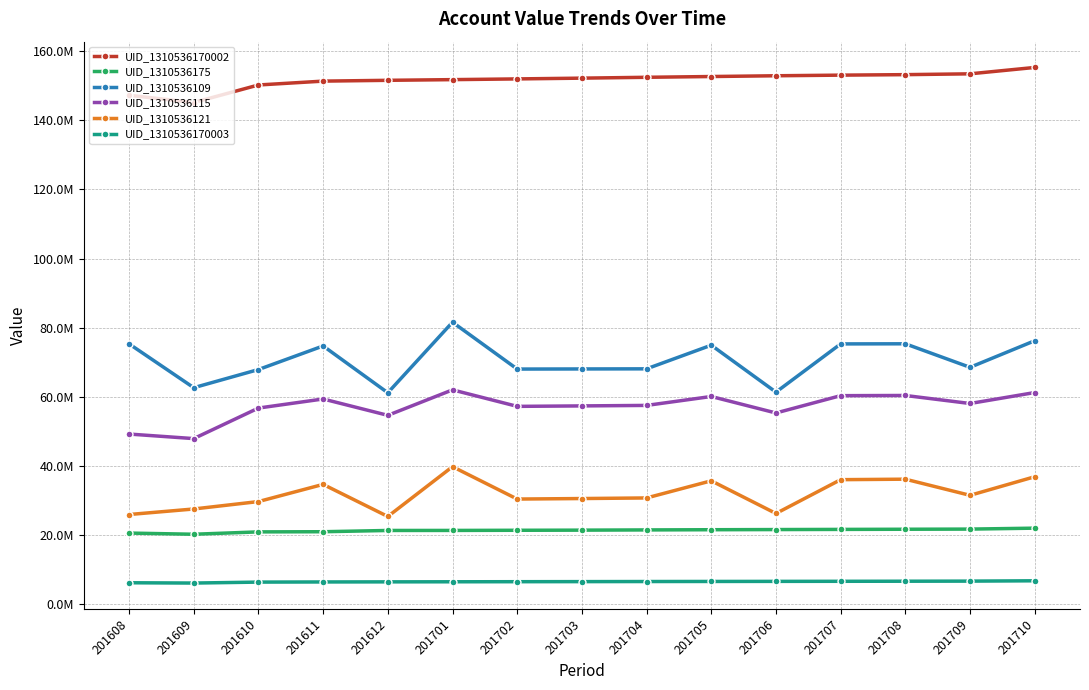

What is the sum of the UID_1310536109 values at 201610 and 201705?

142728618.7